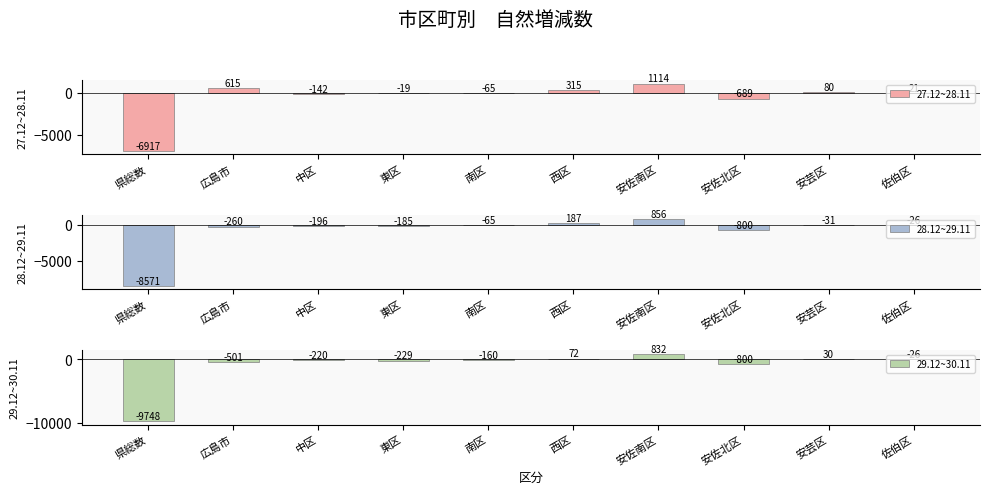

Which series has the largest total across all categories?

27.12~28.11